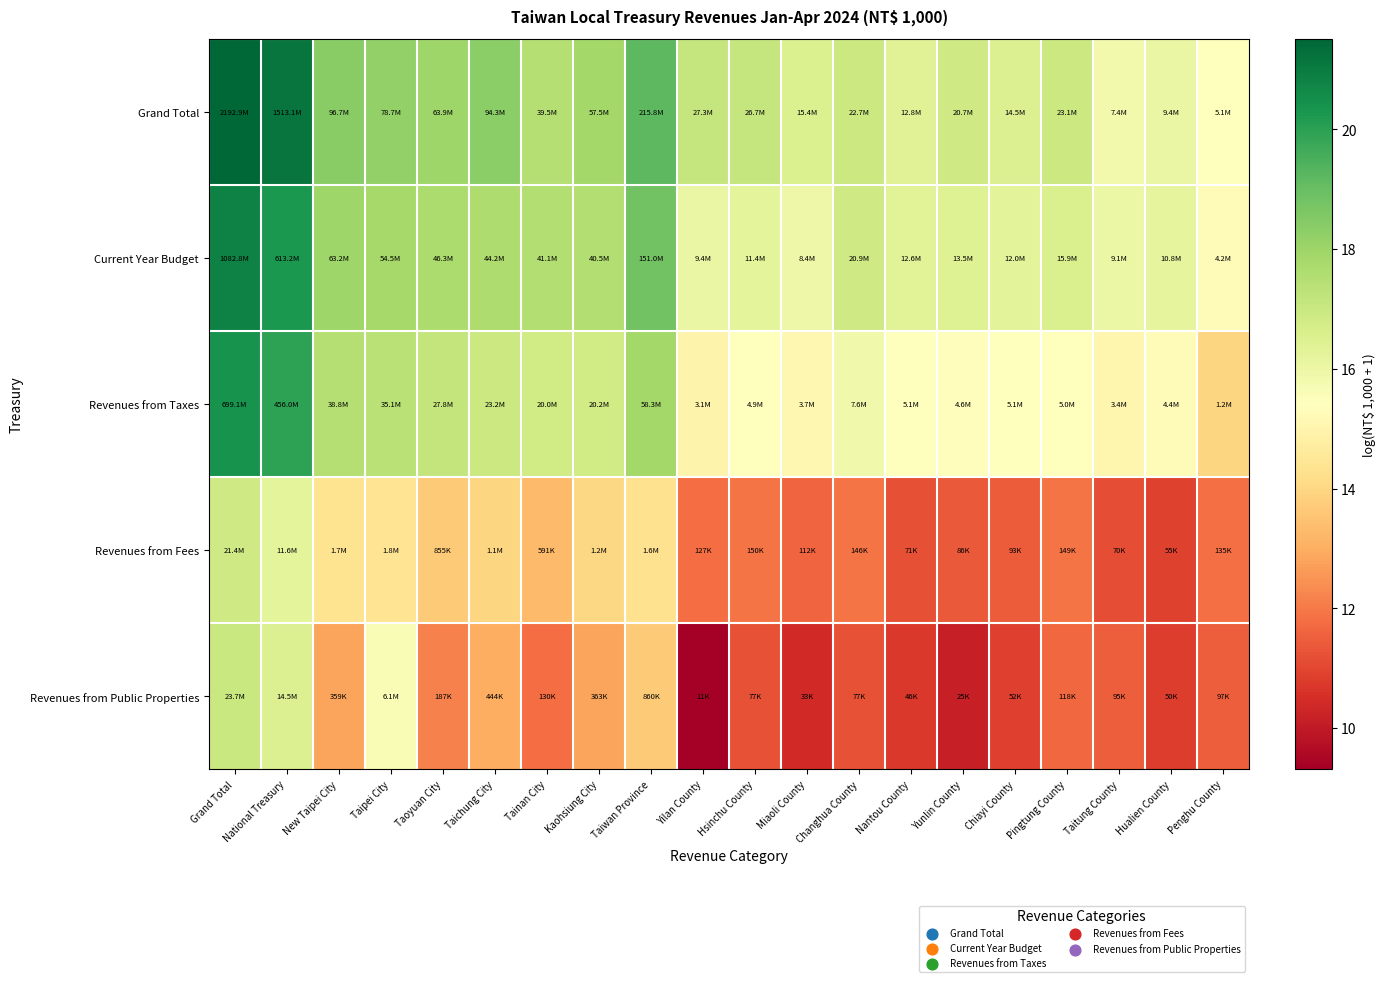

What is the smallest value displayed?

9.3